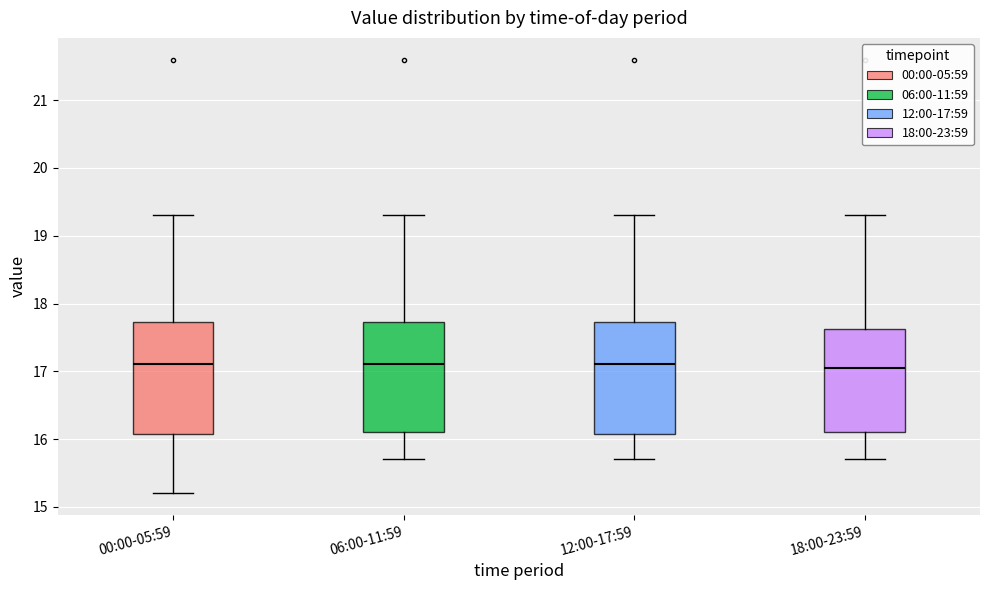

Where is the upper edge of the box for 12:00-17:59 on the y-axis? The values are not printed on the chart, so give them approximately, as read against the axis.

17.7